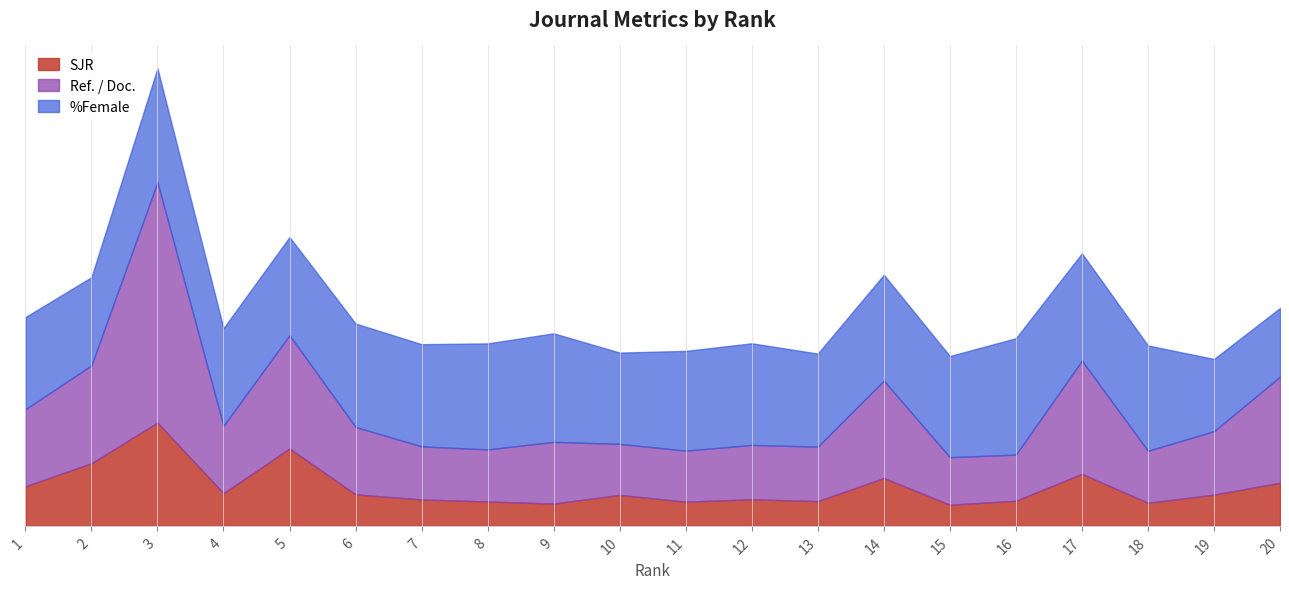

At 7, list the series in order from smallest to largest.

SJR, Ref. / Doc., %Female